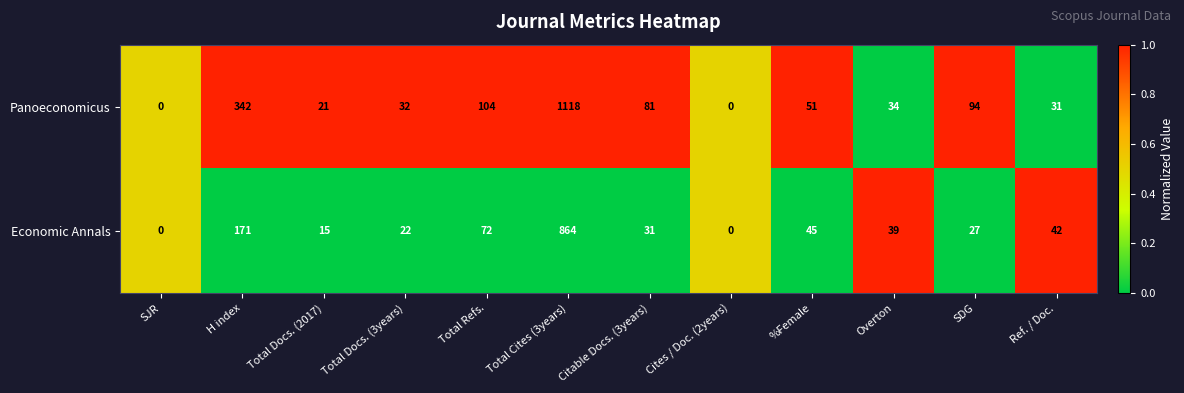

How many categories are shown in the chart?

12